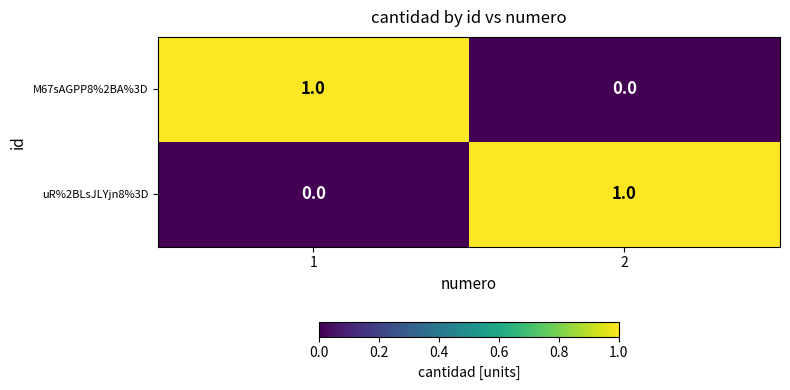

Rank the series at 1 from lowest to highest value.

uR%2BLsJLYjn8%3D, M67sAGPP8%2BA%3D